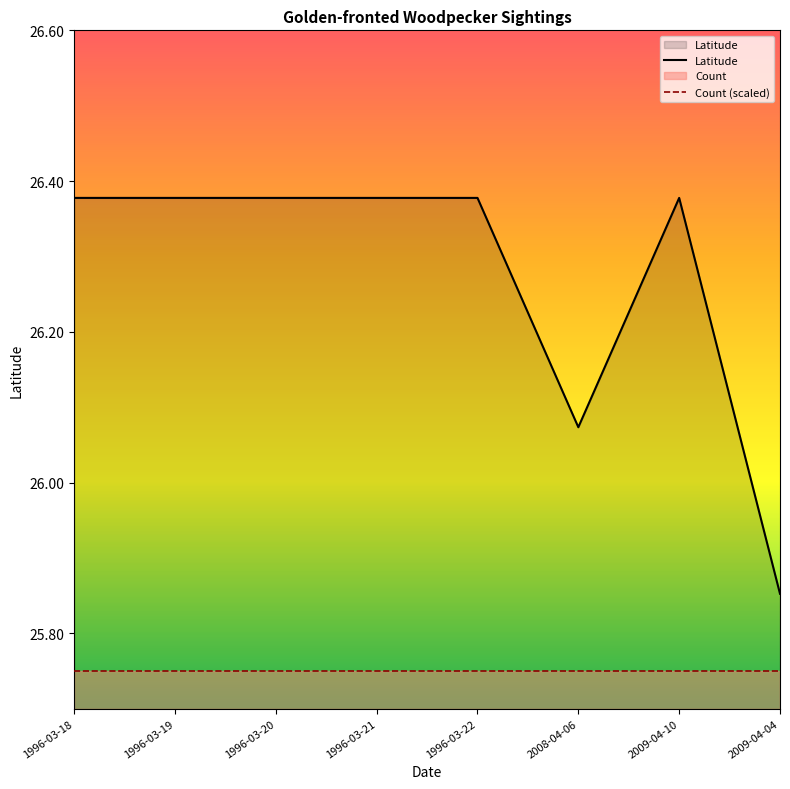

The value of Latitude at 1996-03-21 is 26.4. True or false?

True